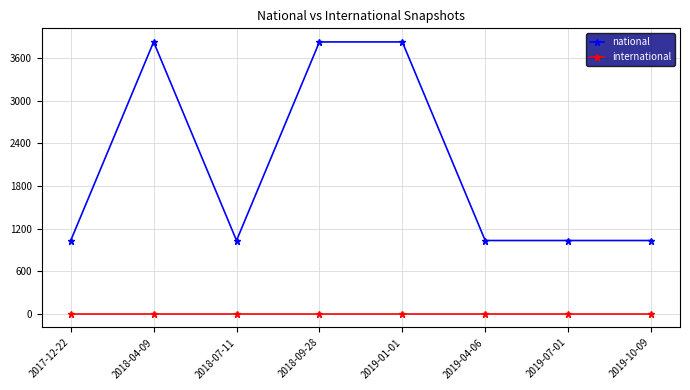

Is the value of international at 2017-12-22 greater than the value of national at 2019-04-06?

No